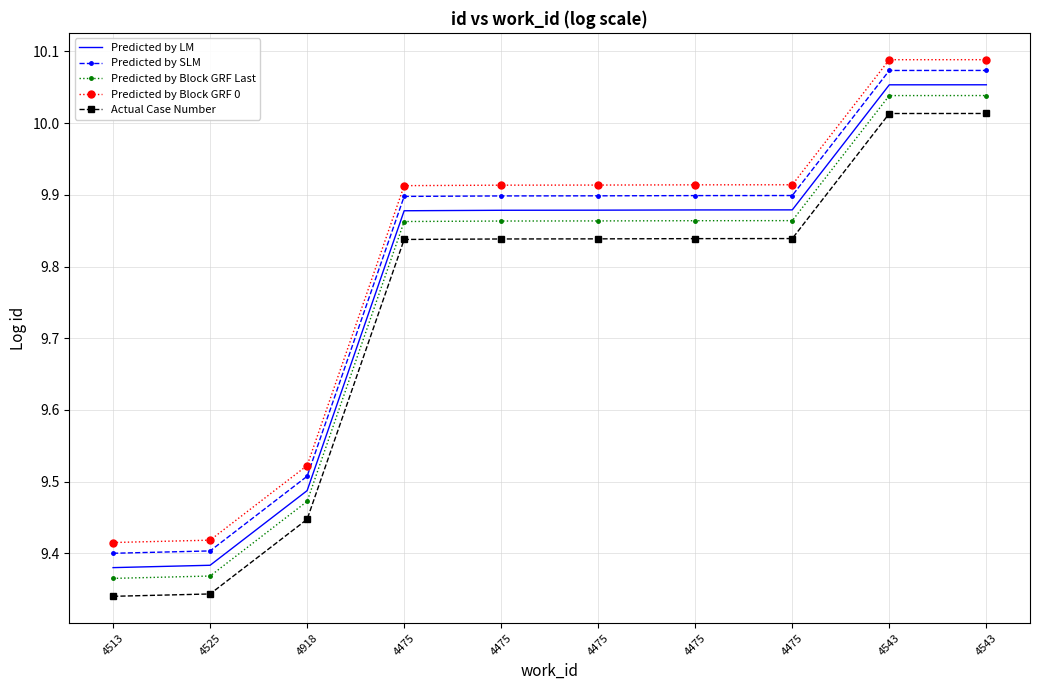

What are all the series names shown in the legend?

Predicted by LM, Predicted by SLM, Predicted by Block GRF Last, Predicted by Block GRF 0, Actual Case Number